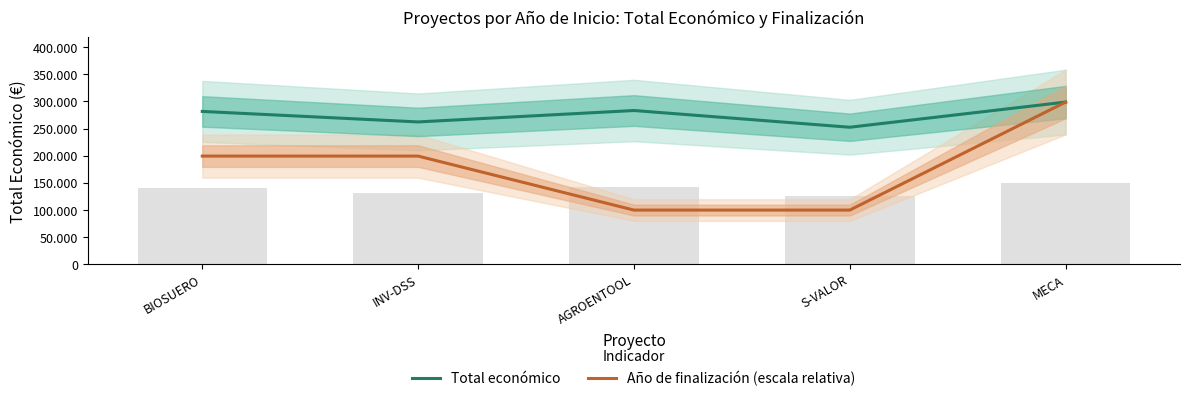

Is it true that Total económico equals 388576.5 at INV-DSS?

False